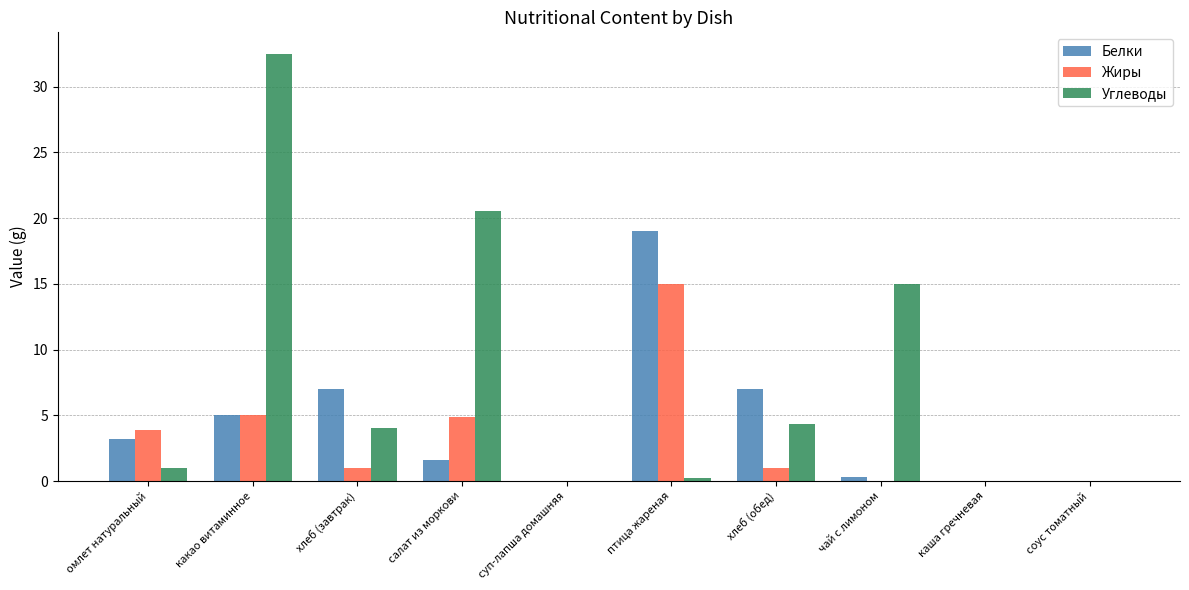

How many groups of bars are there?

10